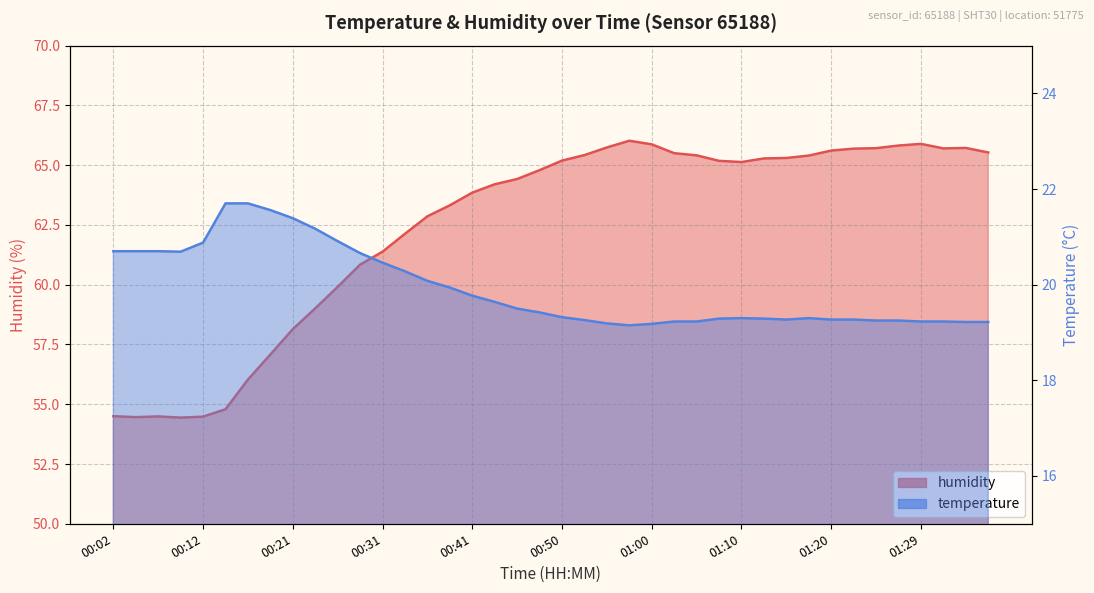

Rank the series at 00:16 from lowest to highest value.

temperature, humidity